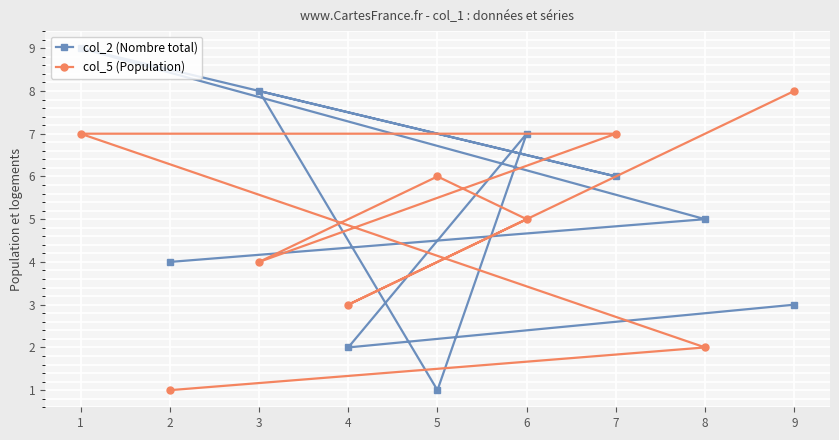

What is the highest value of the col_5 (Population) series?

8